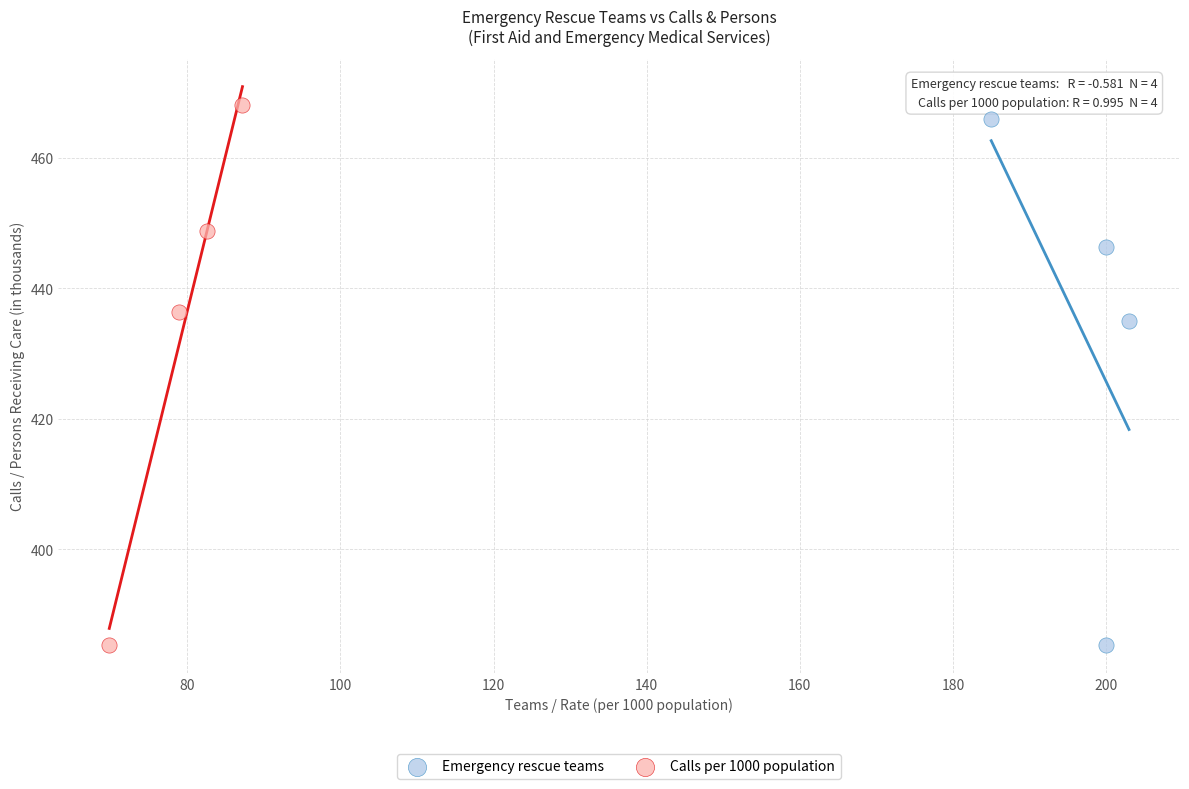

Which series has the largest Y range (max minus min)?

Calls per 1000 population